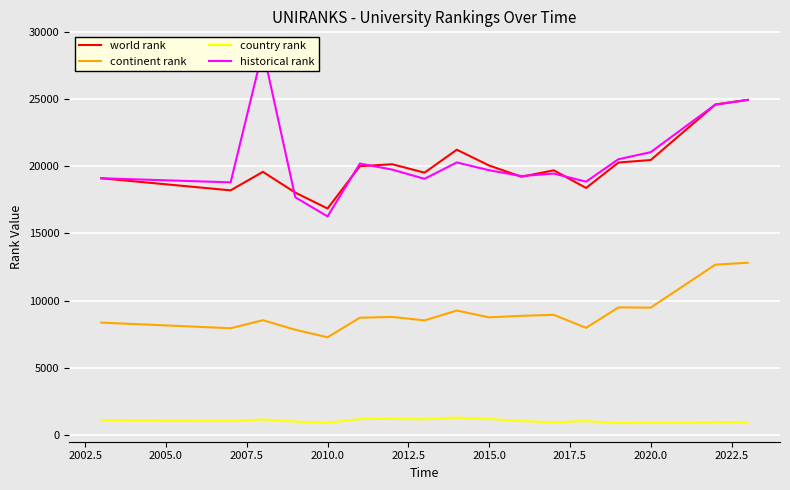

True or false: world rank and continent rank intersect in this chart.

False